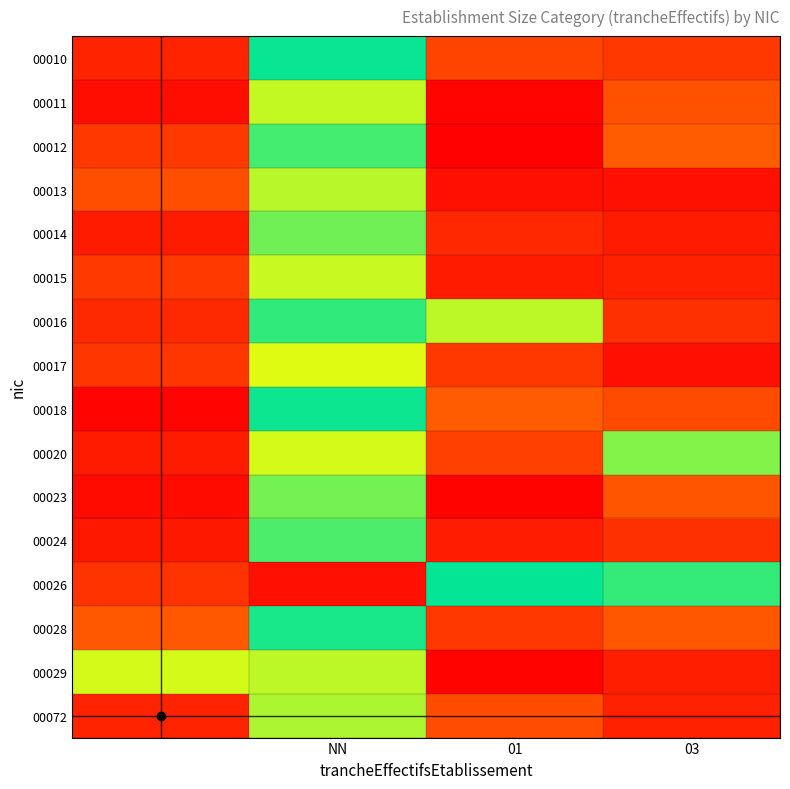

List the series in order of their peak value, highest first.

00026, 00010, 00018, 00028, 00016, 00012, 00024, 00014, 00023, 00020, 00072, 00013, 00029, 00011, 00015, 00017